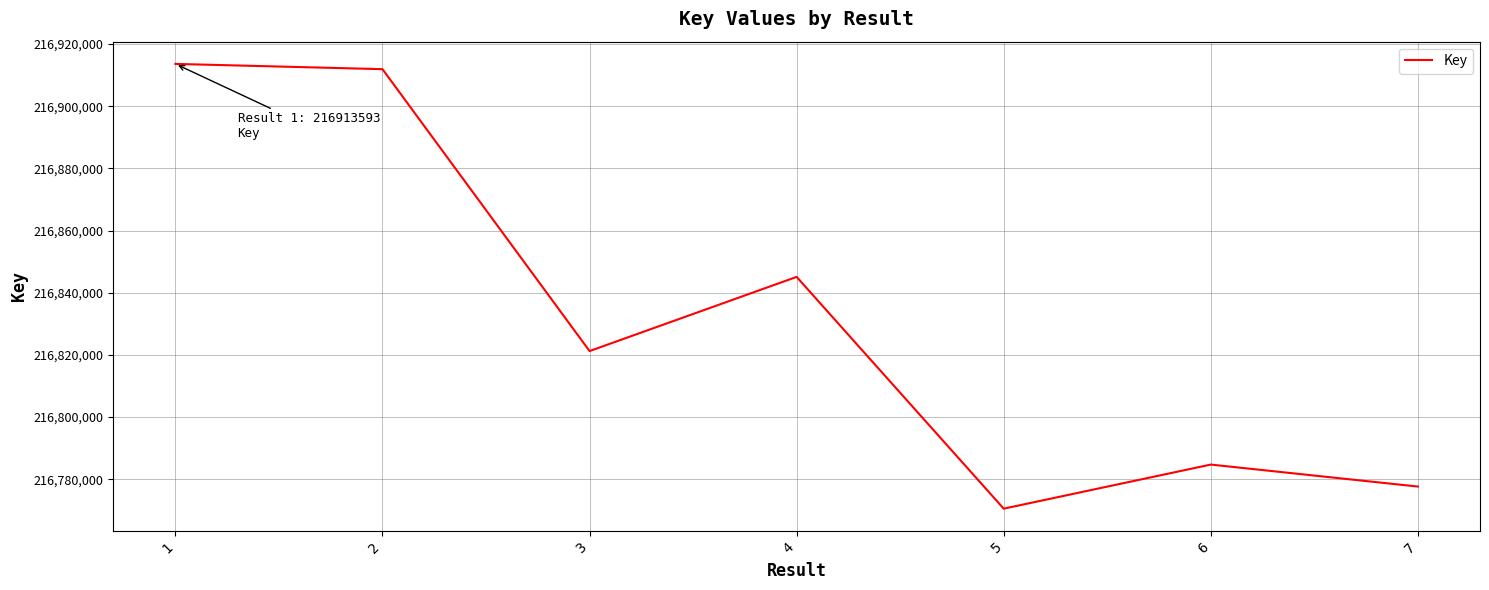

How many categories are shown in the chart?

7